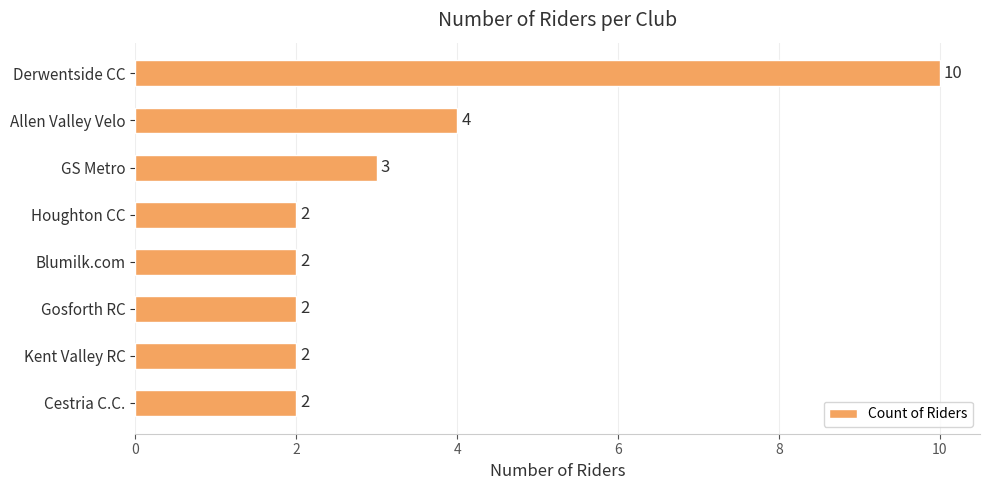

Reading bottom to top, transcribe all the data shown in this chart.

2	2	2	2	2	3	4	10